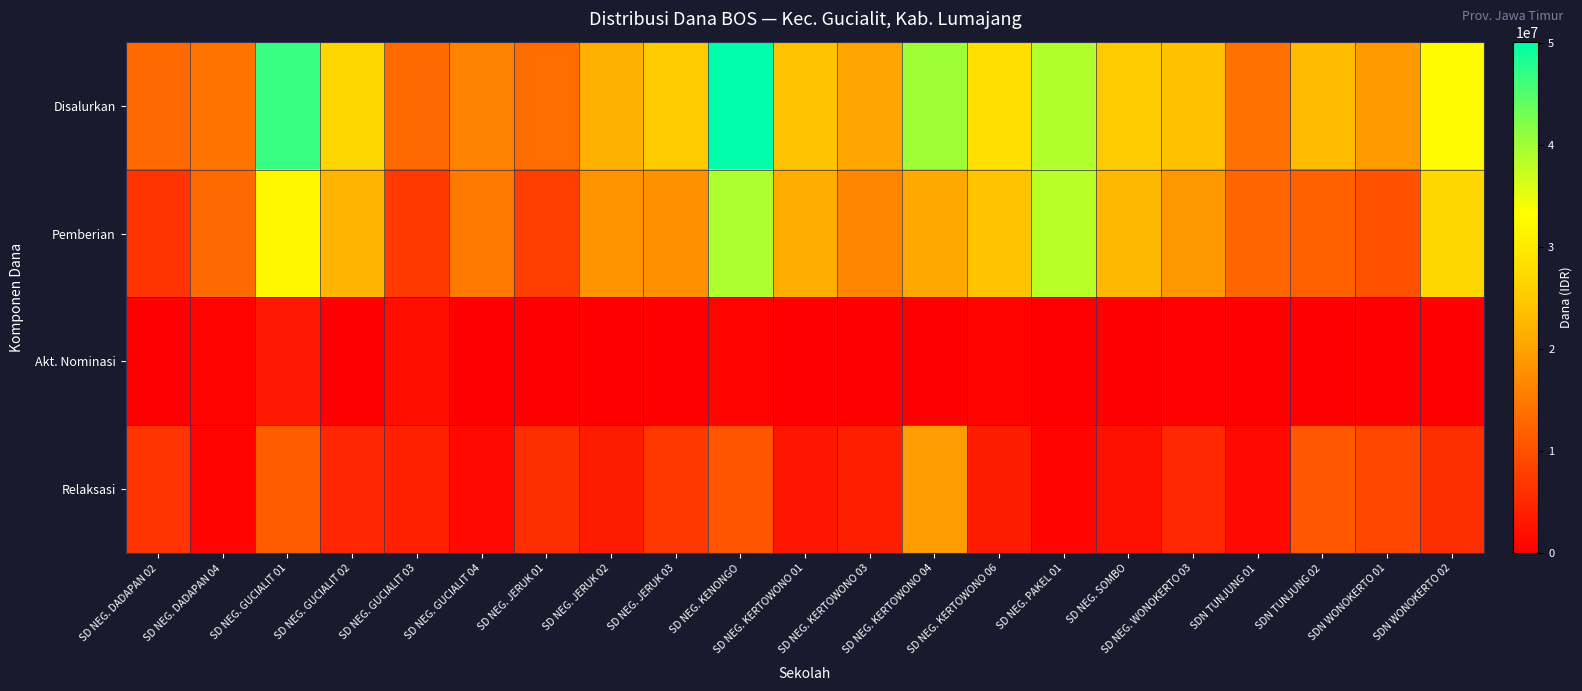

What is the total value across all series at SD NEG. KERTOWONO 04?

80100000